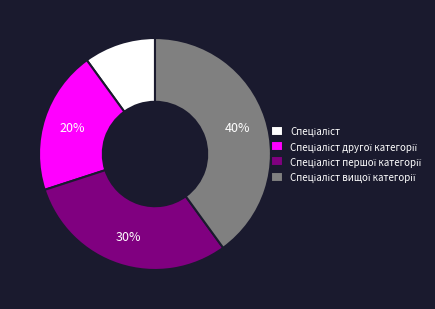

To the nearest percent, what is the average slice percentage?

25%